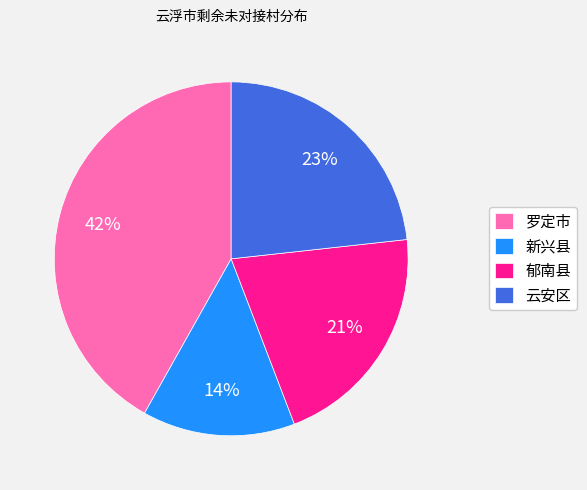

To the nearest percent, what is the difference between the largest and smallest slice percentages?

28%